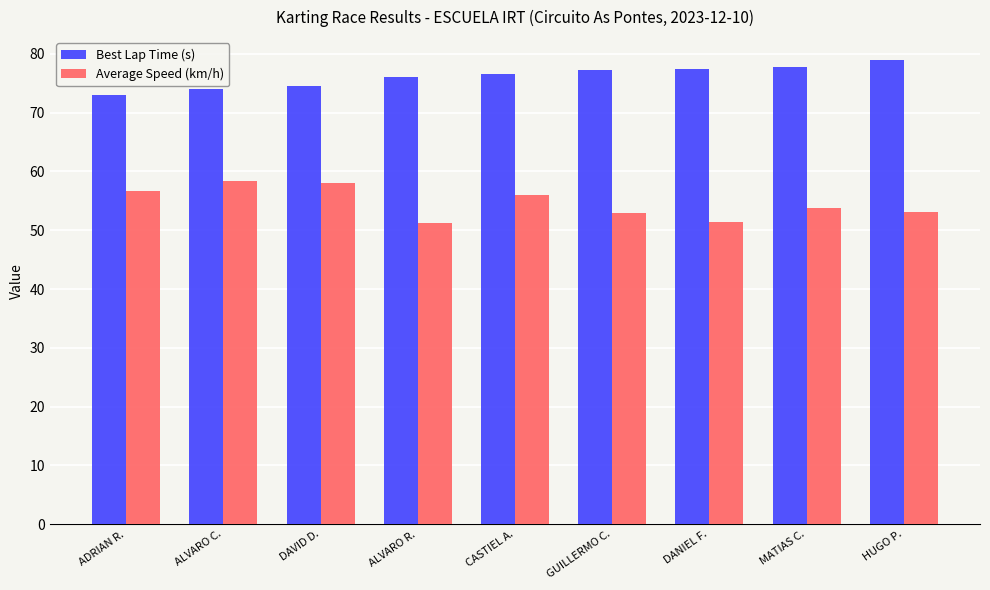

The Average Speed (km/h) series shows 32.7 at CASTIEL A.. True or false?

False